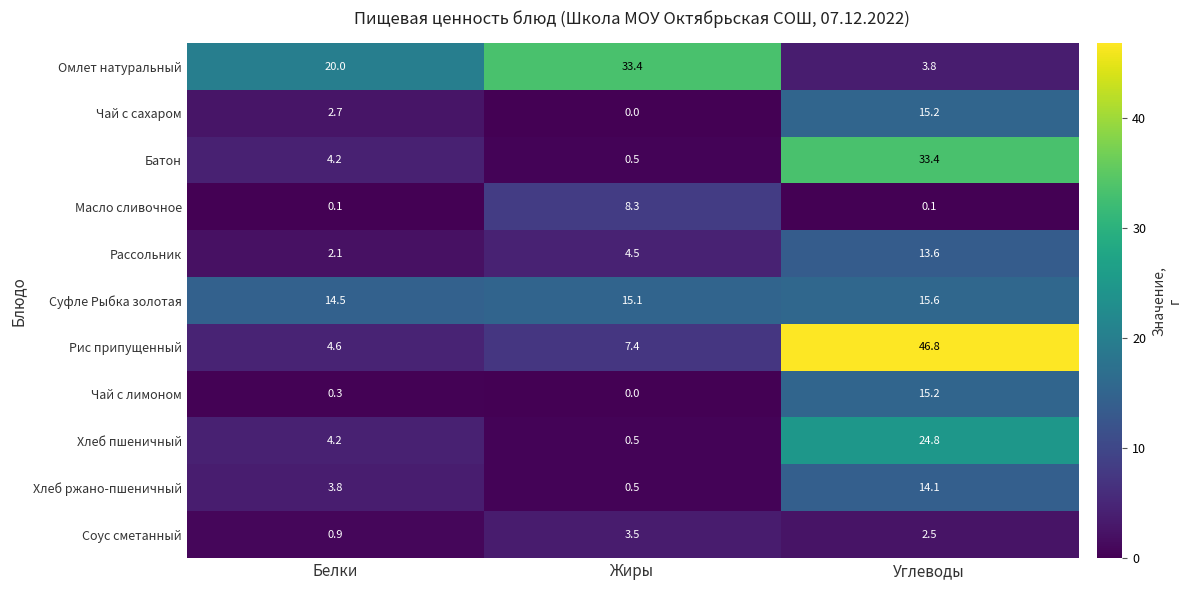

Count the number of categories in the chart.

3